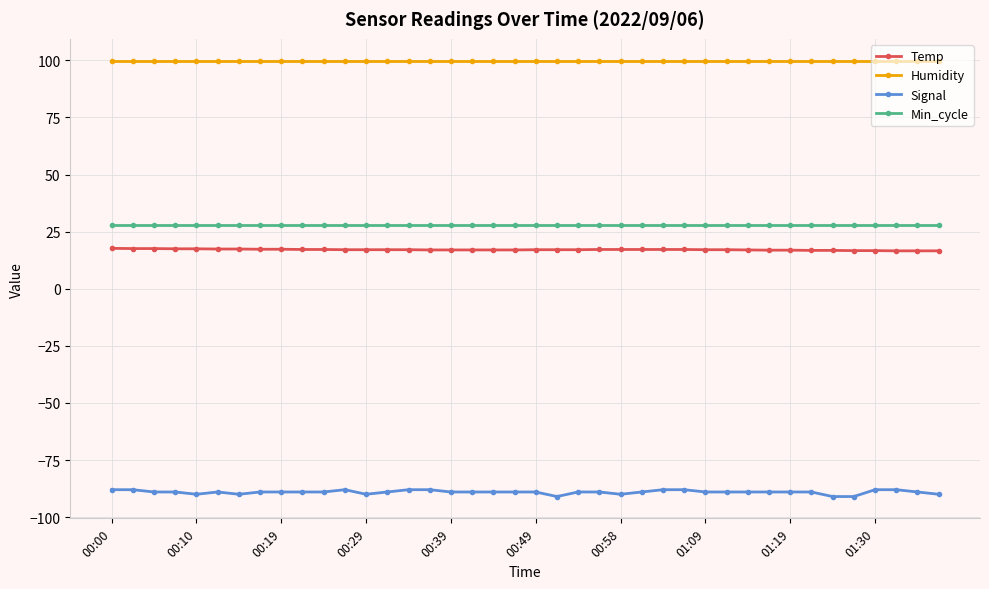

List the series in order of their peak value, lowest first.

Signal, Temp, Min_cycle, Humidity